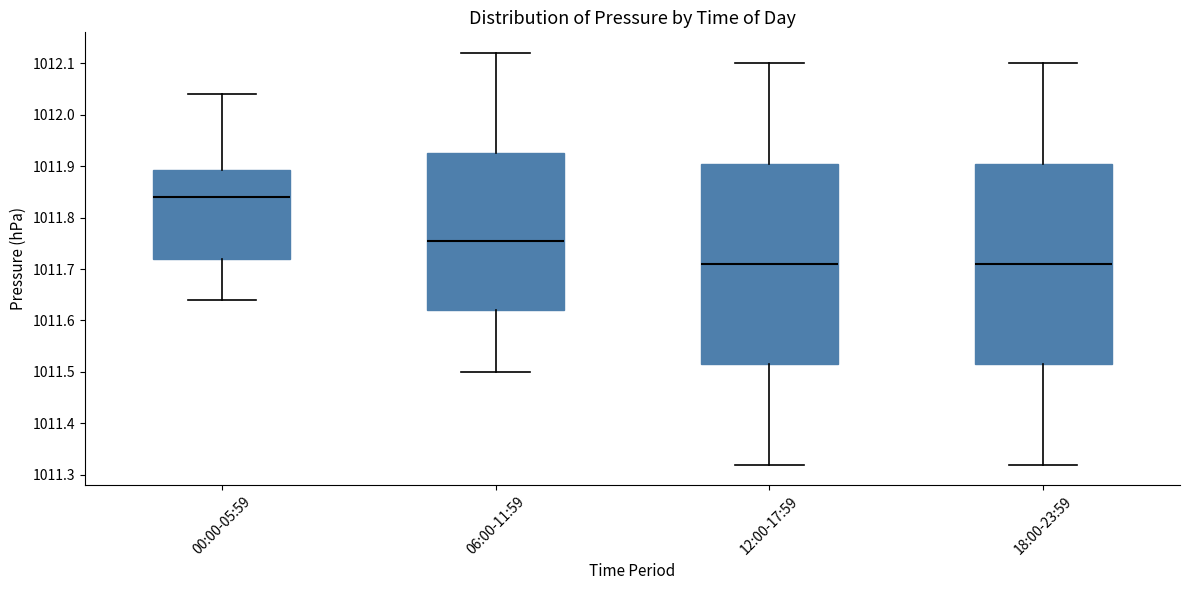

Reading left to right, transcribe this box plot: for each box, give where its median line is, the range the box spans, and where its two whiskers end, as read against the y-axis. The values are not printed on the chart, so give them approximately, as read against the axis.

00:00-05:59: median 1011.84, box 1011.72 to 1011.89, whiskers 1011.64 to 1012.04
06:00-11:59: median 1011.76, box 1011.62 to 1011.93, whiskers 1011.50 to 1012.12
12:00-17:59: median 1011.71, box 1011.52 to 1011.91, whiskers 1011.32 to 1012.10
18:00-23:59: median 1011.71, box 1011.52 to 1011.91, whiskers 1011.32 to 1012.10